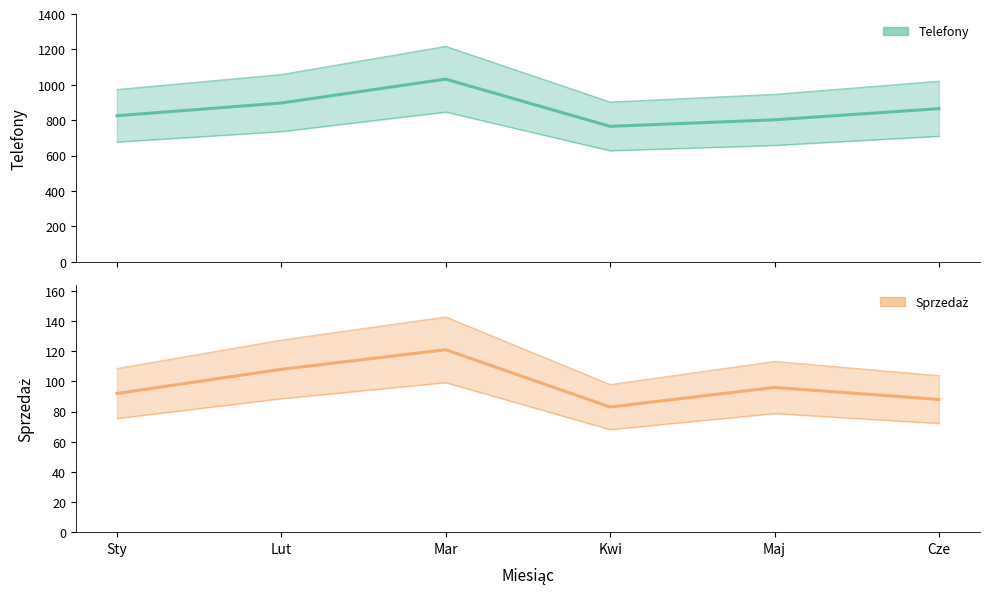

True or false: Sprzedaż and Telefony cross at least once.

False